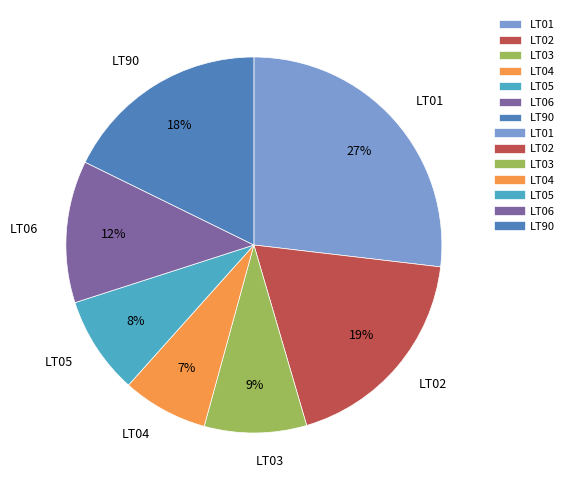

What is the largest slice in the pie chart?

LT01